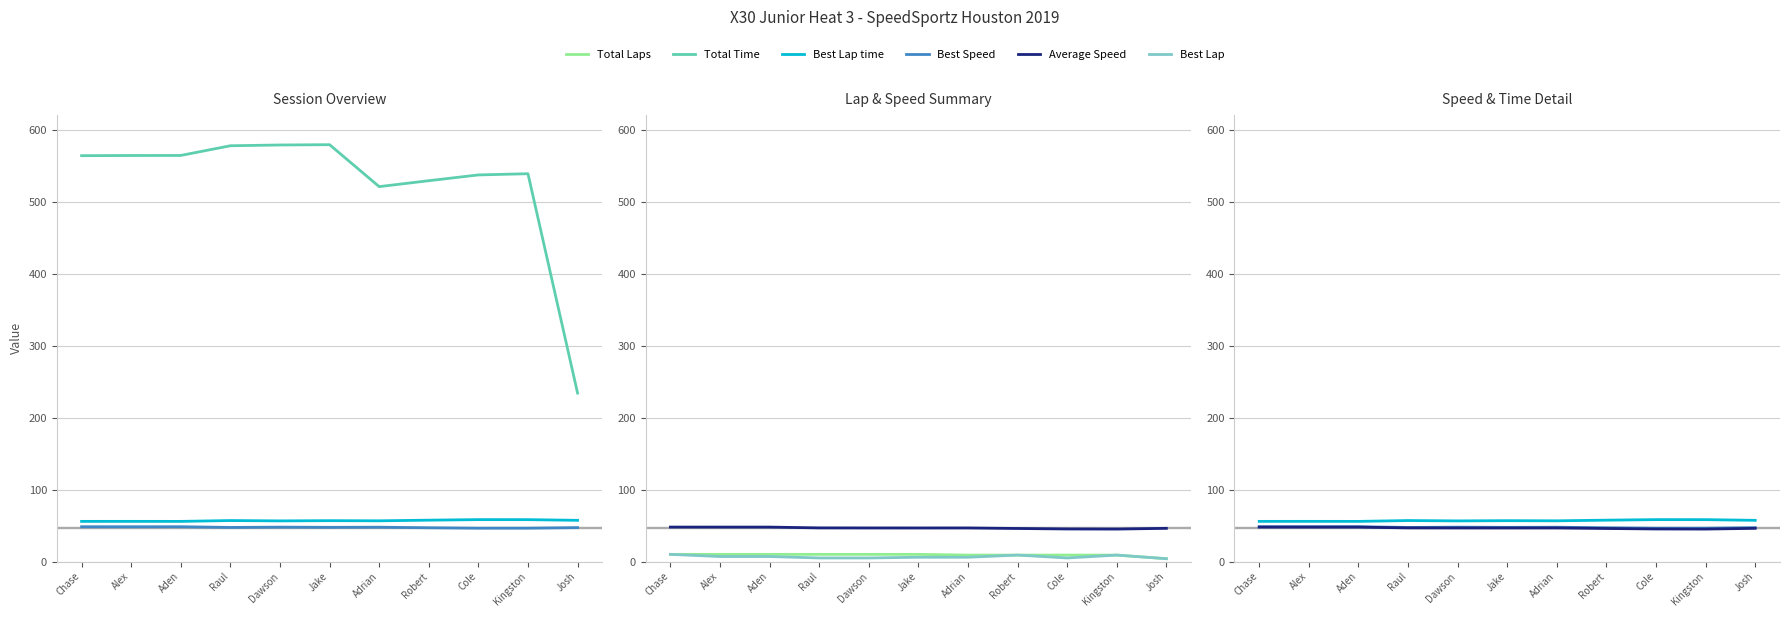

What are all the series names shown in the legend?

Total Time, Best Lap time, Best Speed, Total Laps, Best Lap, Average Speed